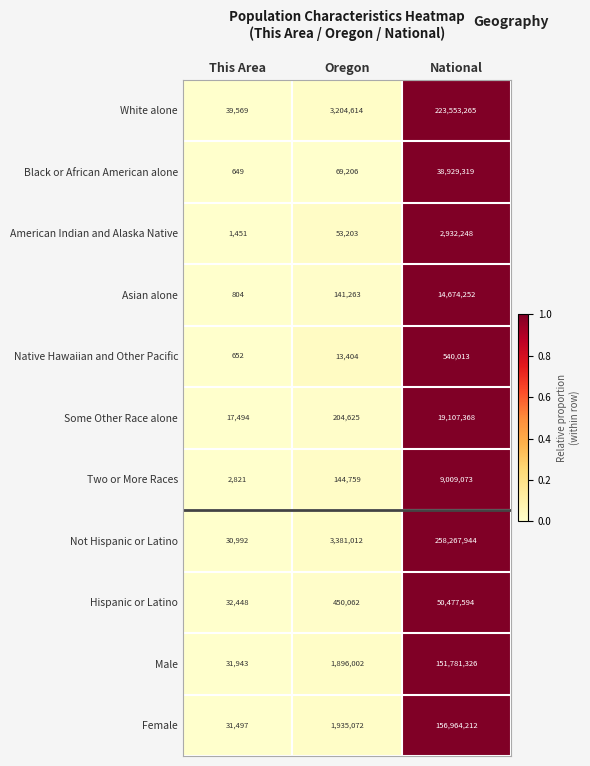

What is the total value across all series at National?

926236614